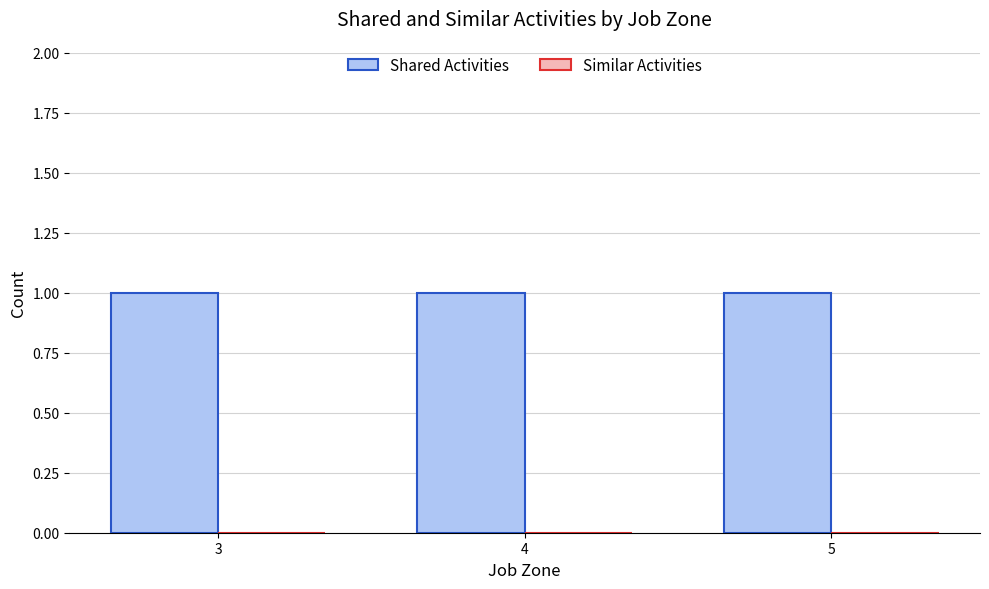

How many distinct data groups are displayed?

2